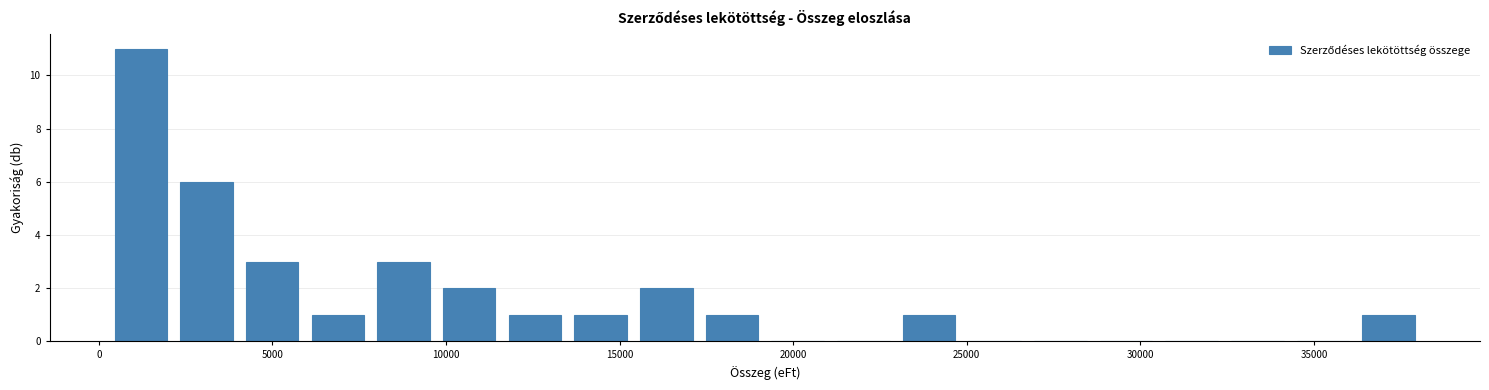

Read against the x-axis, roughly where is the centre of the tallest bar?

1000